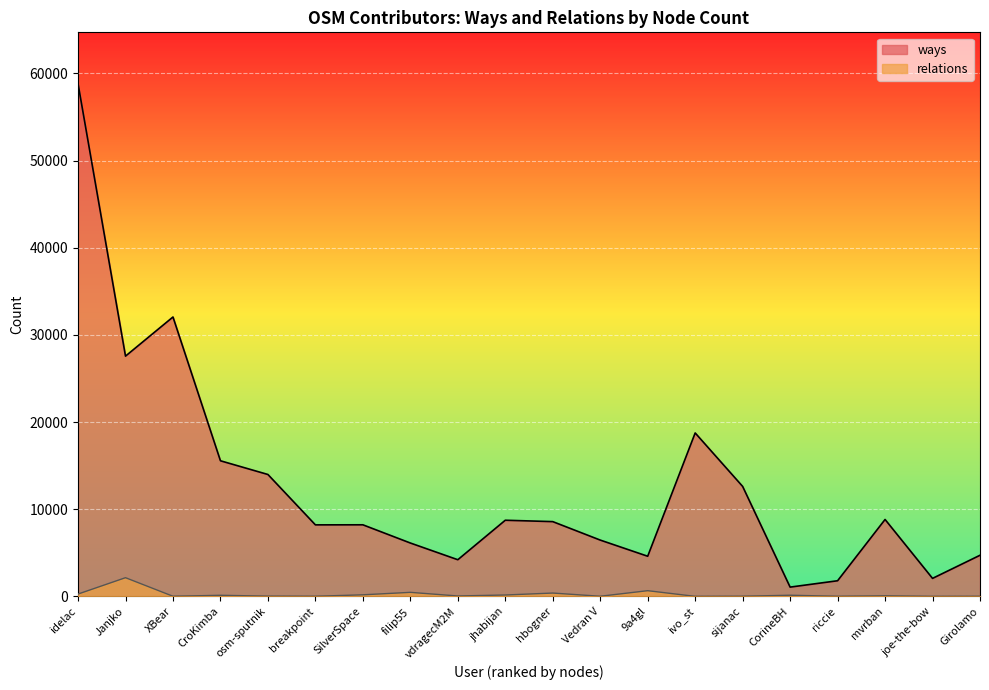

How many interior local valleys does the relations series have?

7